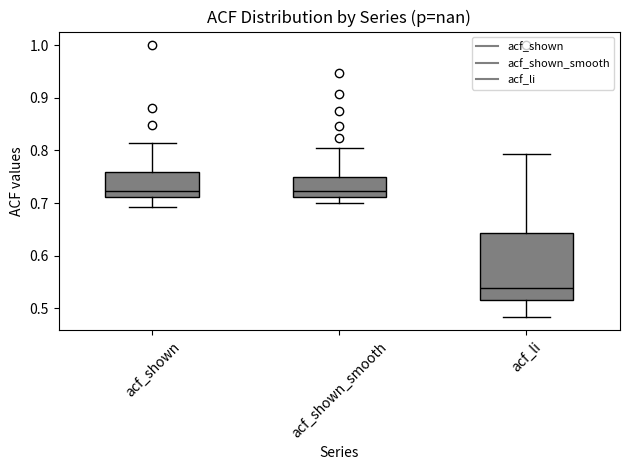

Where does the lower whisker of the box for acf_li end on the y-axis? The values are not printed on the chart, so give them approximately, as read against the axis.

0.48